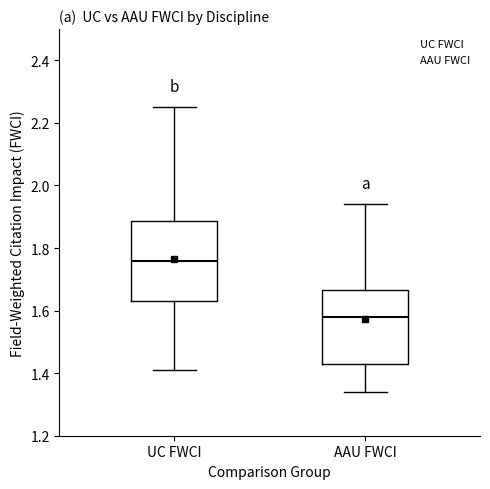

Reading left to right, transcribe this box plot: for each box, give where its median line is, the range the box spans, and where its two whiskers end, as read against the y-axis. The values are not printed on the chart, so give them approximately, as read against the axis.

UC FWCI: median 1.76, box 1.64 to 1.88, whiskers 1.42 to 2.26
AAU FWCI: median 1.58, box 1.44 to 1.66, whiskers 1.34 to 1.94